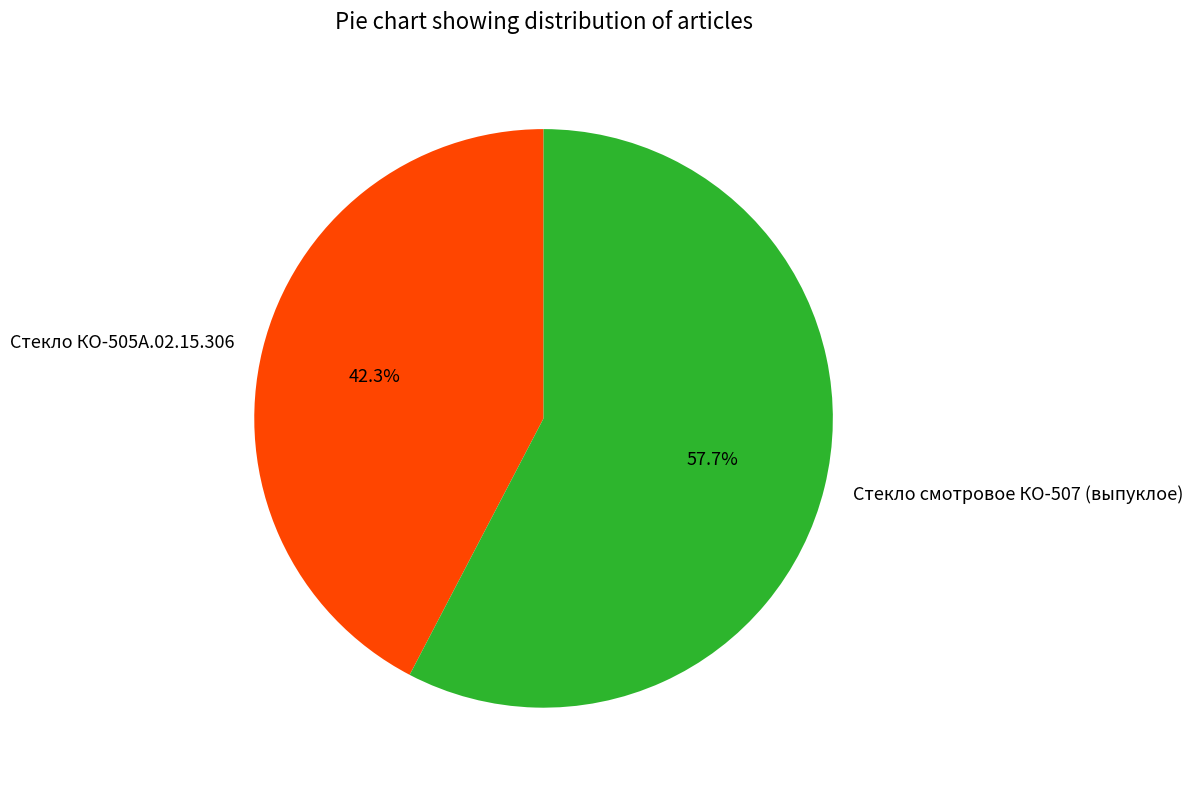

To the nearest percent, what portion does Стекло смотровое КО-507 (выпуклое) represent?

58%